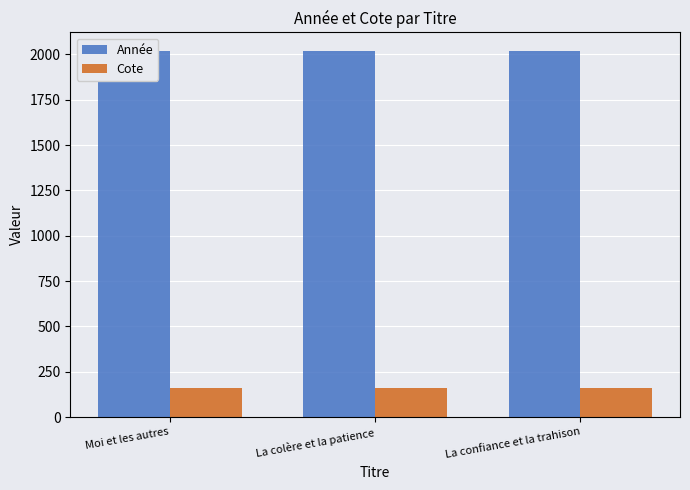

The Cote series shows 159.9 at Moi et les autres. True or false?

True